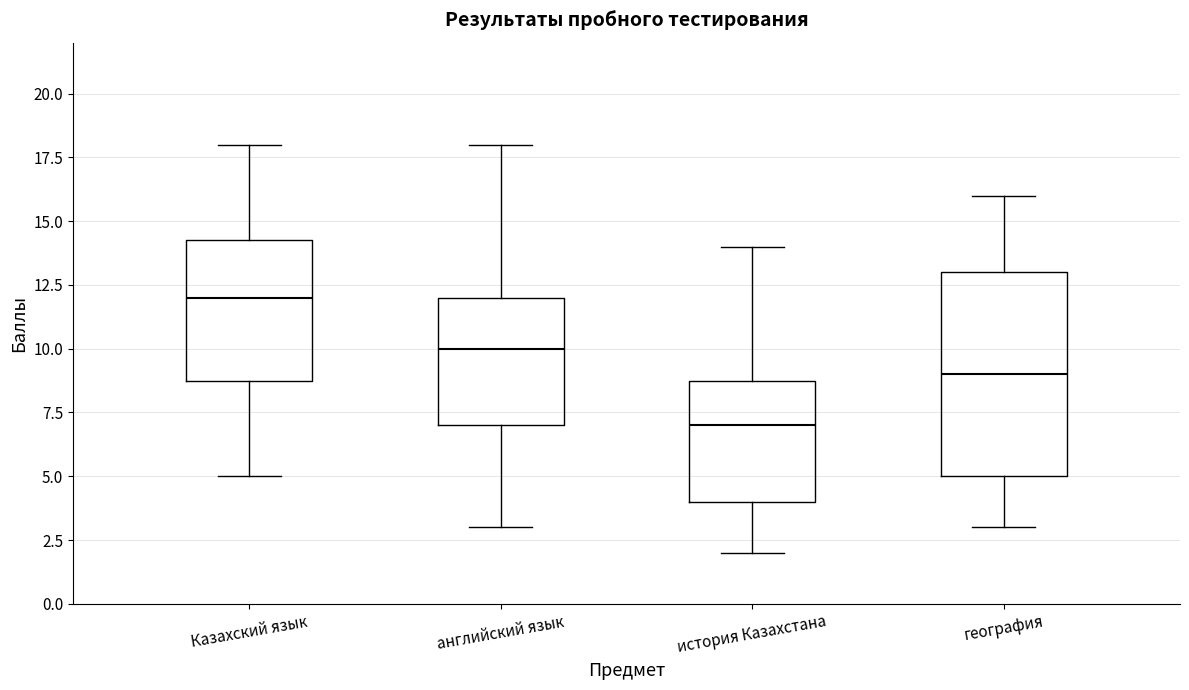

Which box has the highest median line?

Казахский язык